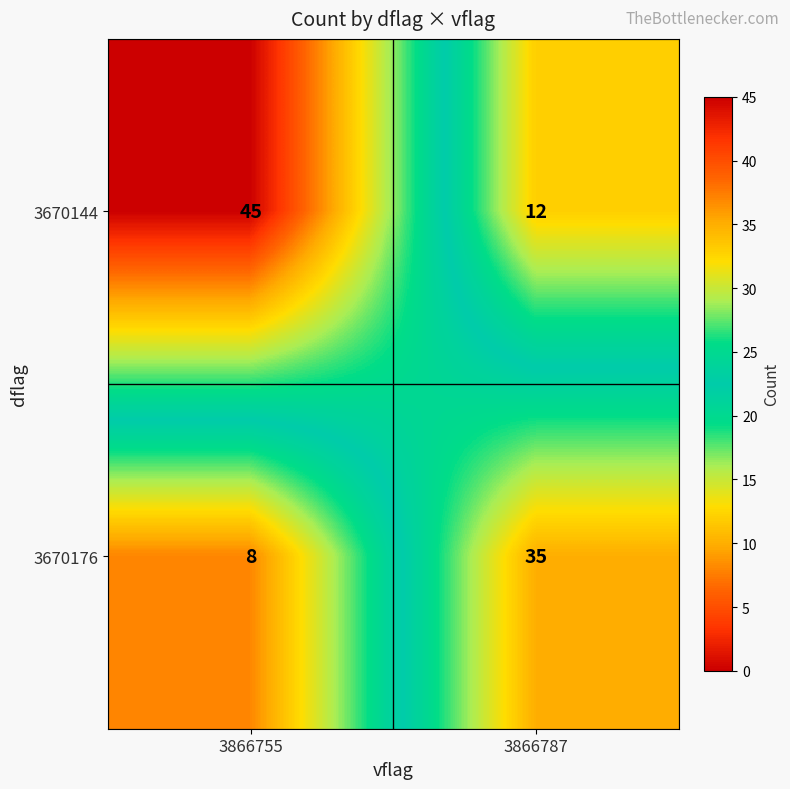

Where is 3670176 nearest to the value 21?

3866755